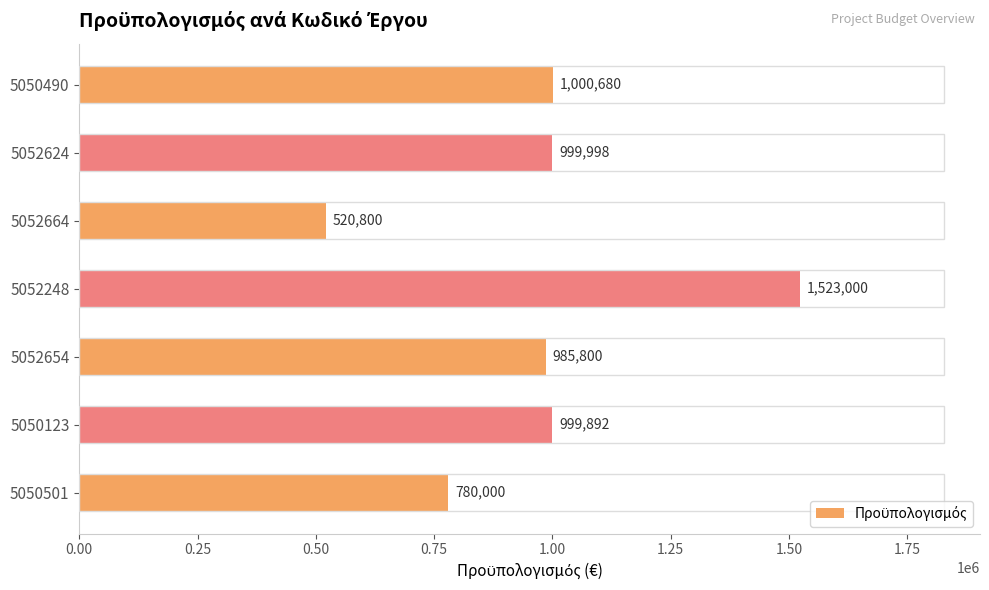

What is the difference between the second highest and second lowest values?

220680